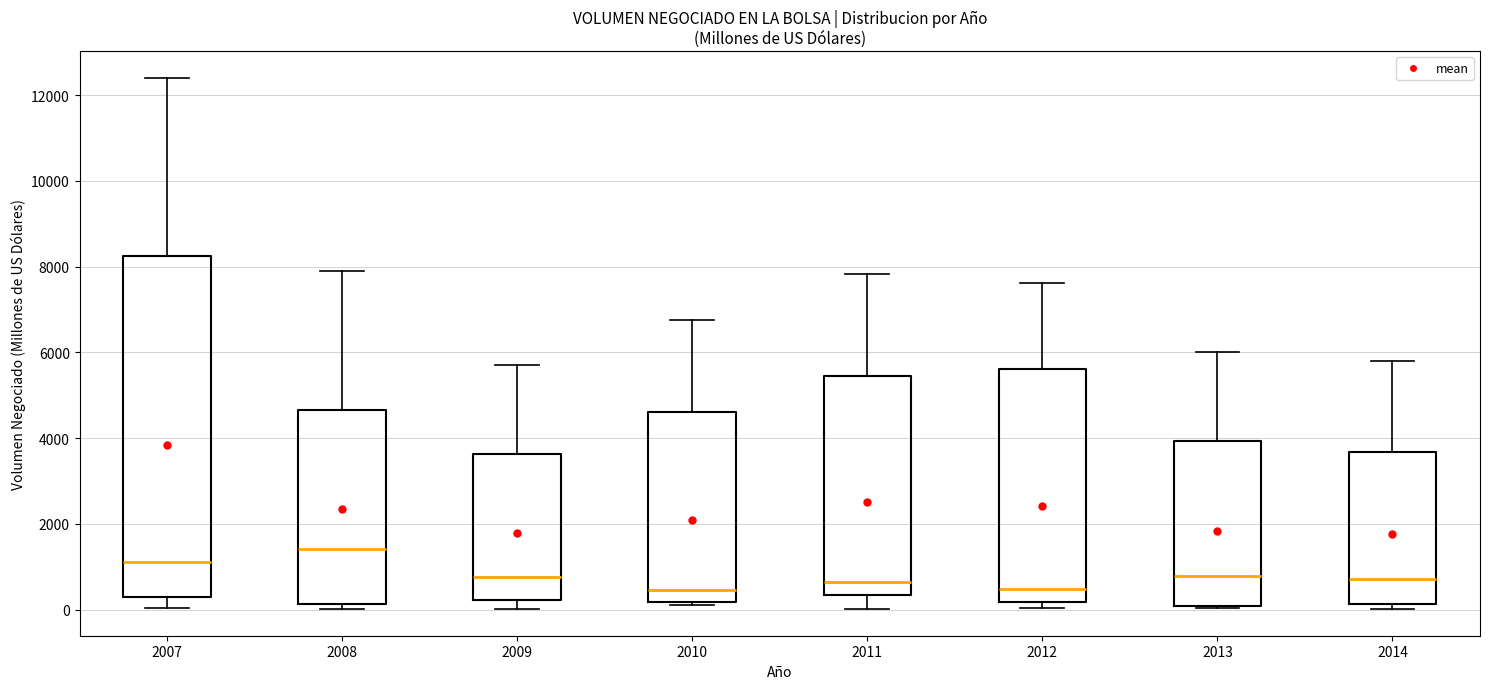

Reading left to right, transcribe this box plot: for each box, give where its median line is, the range the box spans, and where its two whiskers end, as read against the y-axis. The values are not printed on the chart, so give them approximately, as read against the axis.

2007: median 1200, box 400 to 8200, whiskers 0 to 12400
2008: median 1400, box 200 to 4600, whiskers 0 to 7800
2009: median 800, box 200 to 3600, whiskers 0 to 5800
2010: median 400, box 200 to 4600, whiskers 200 (just below the box's lower edge) to 6800
2011: median 600, box 400 to 5400, whiskers 0 to 7800
2012: median 400, box 200 to 5600, whiskers 0 to 7600
2013: median 800, box 0 to 4000, whiskers 0 to 6000
2014: median 800, box 200 to 3600, whiskers 0 to 5800